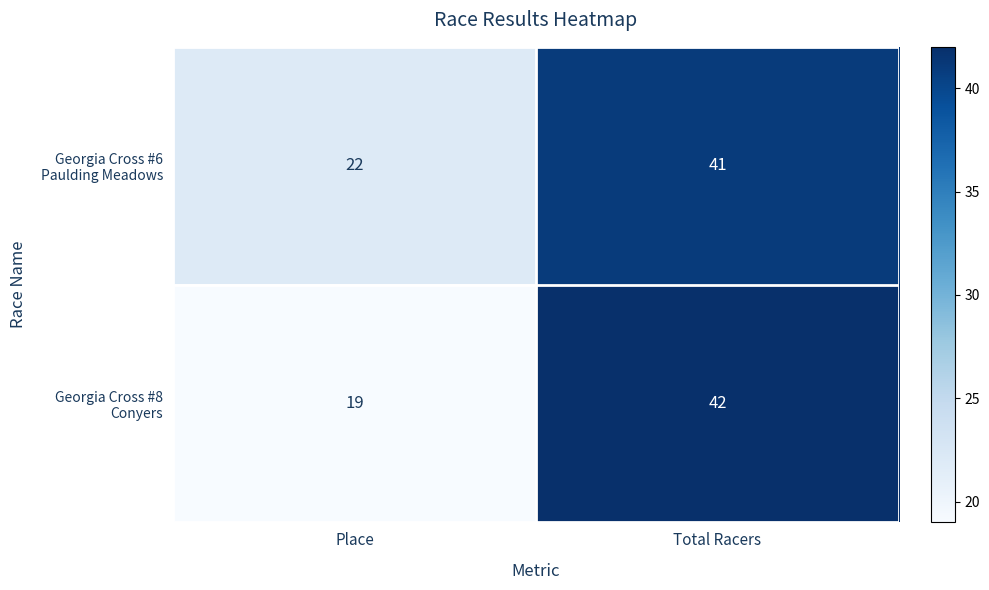

Which category has the highest value across all series?

Total Racers